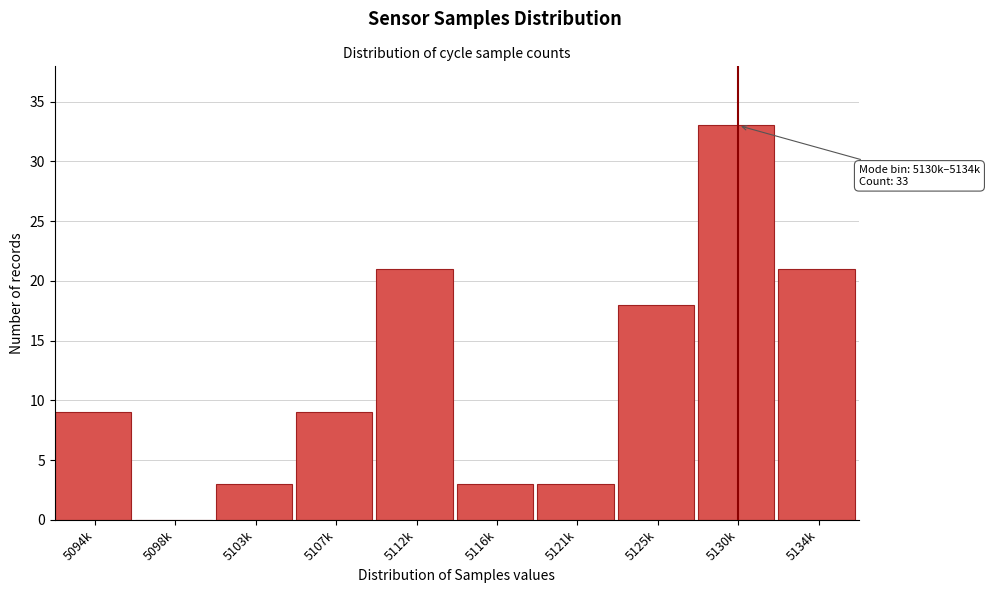

Reading right to left, transcribe all the data shown in this chart.

5134k=21	5130k=33	5125k=18	5121k=3	5116k=3	5112k=21	5107k=9	5103k=3	5098k=0	5094k=9